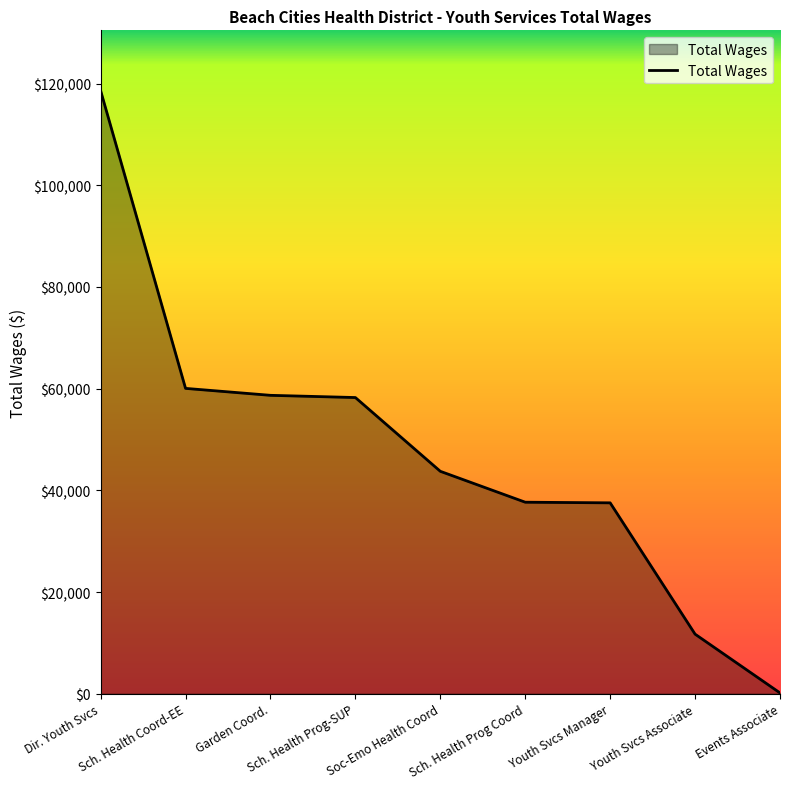

Which label corresponds to the smallest value in the chart?

Events Associate